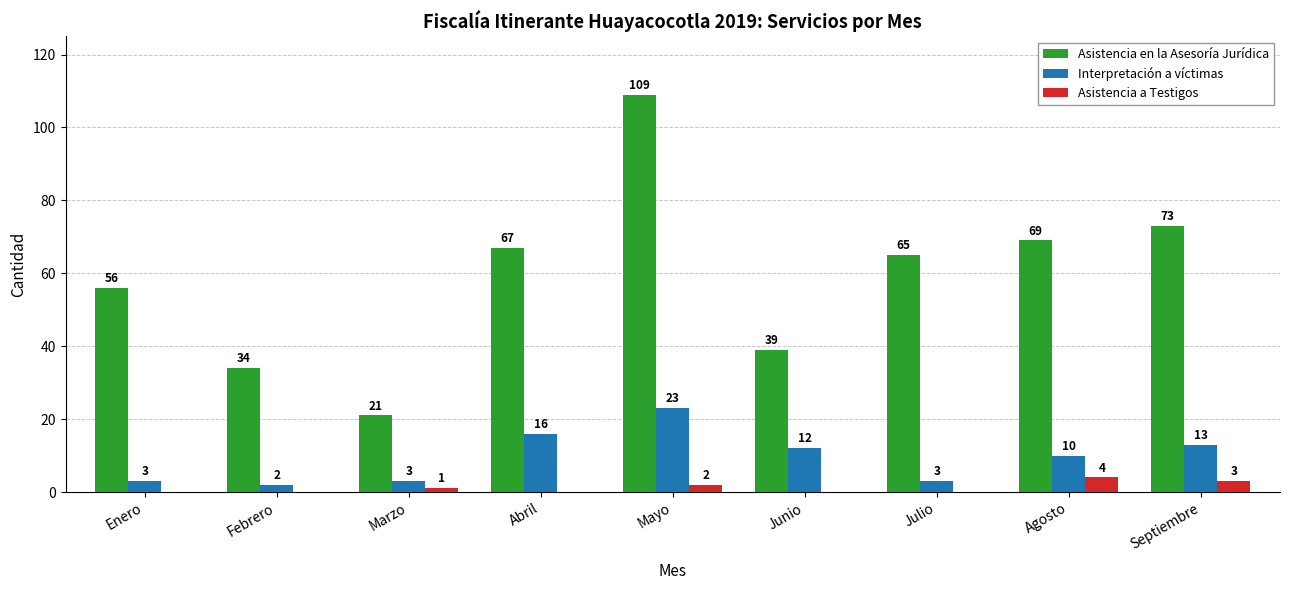

What is the maximum value shown in the chart?

109